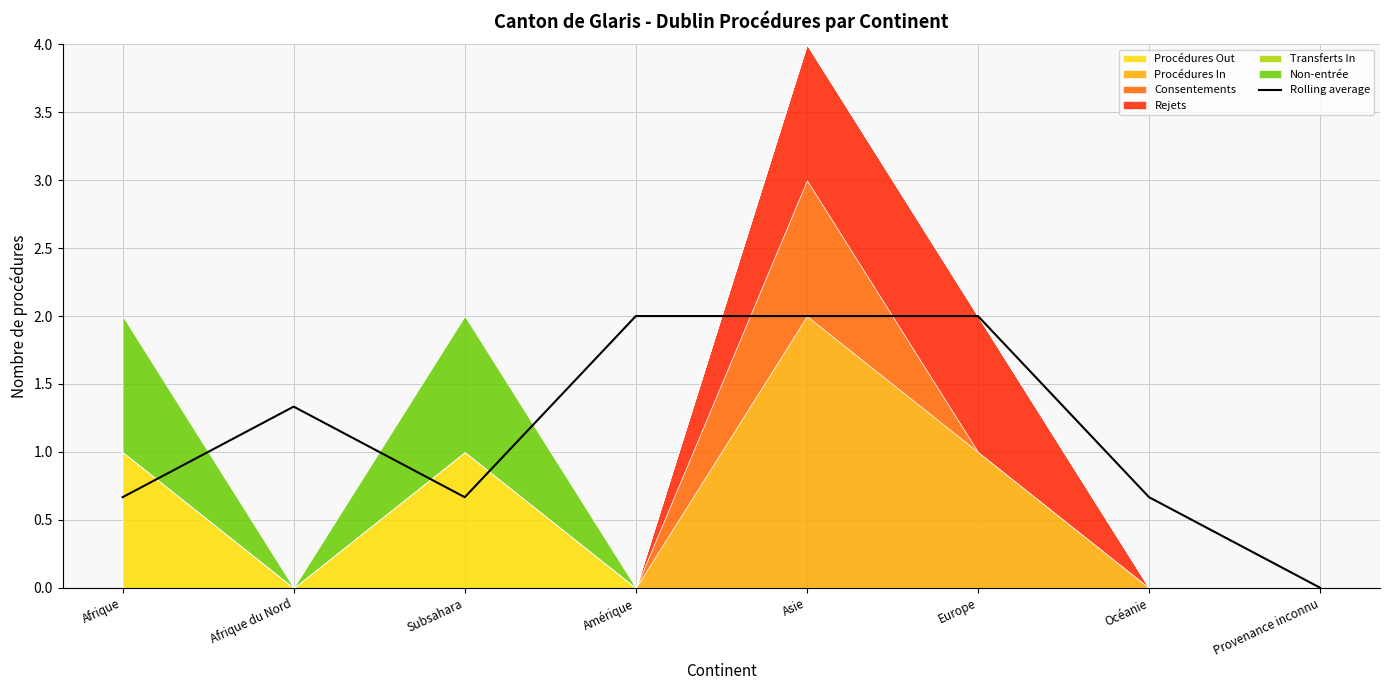

Does the chart display data point markers on the line(s)?

No